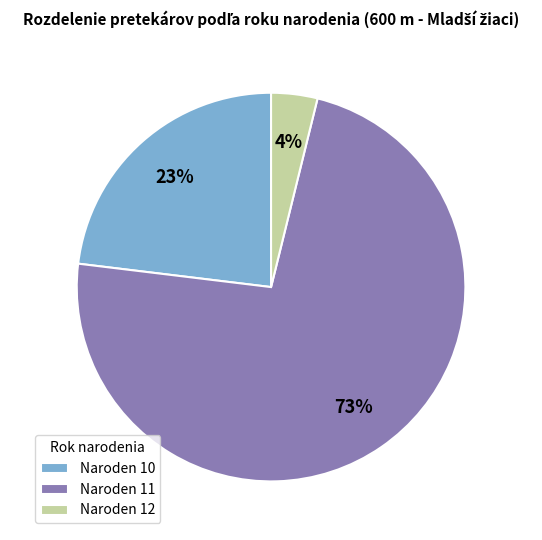

Combined, do Naroden 10 and Naroden 11 account for over 50%?

Yes